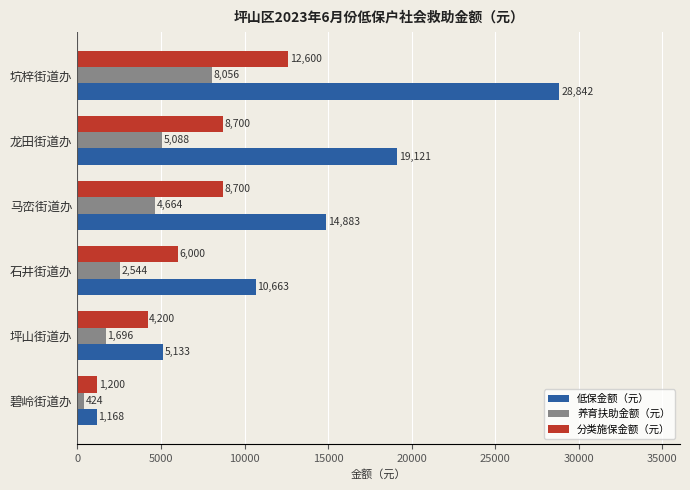

Where is 养育扶助金额（元） nearest to the value 4240?

马峦街道办